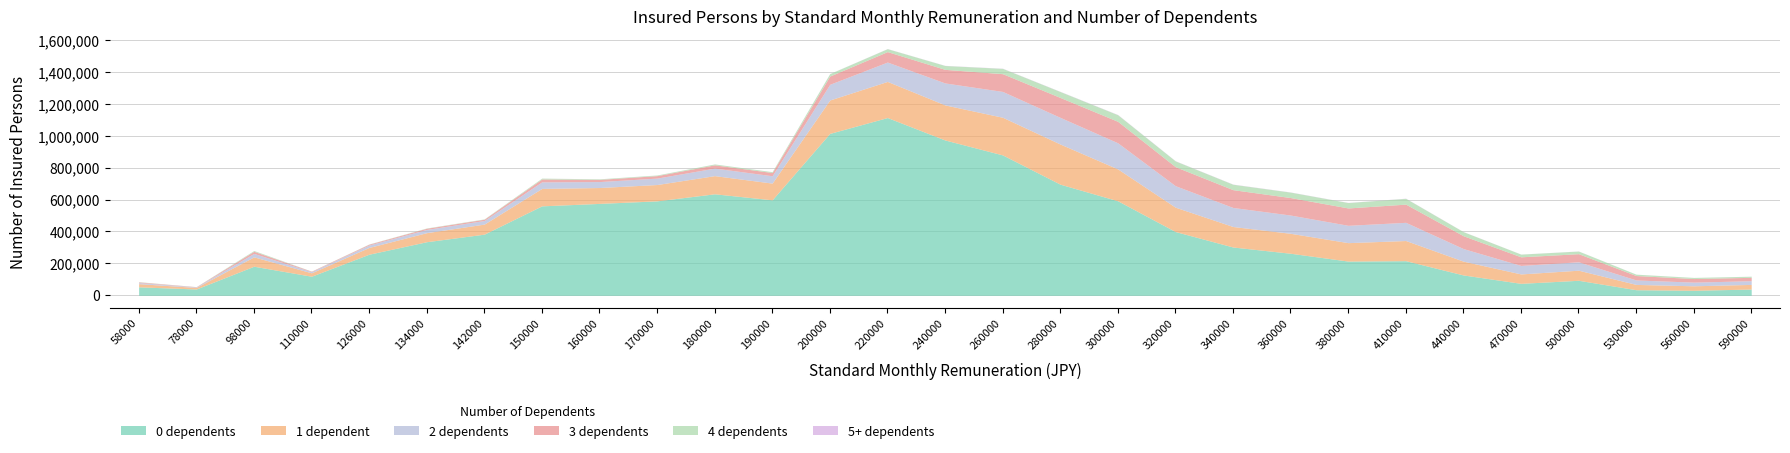

At which category does 4 dependents reach its first local peak?

98000